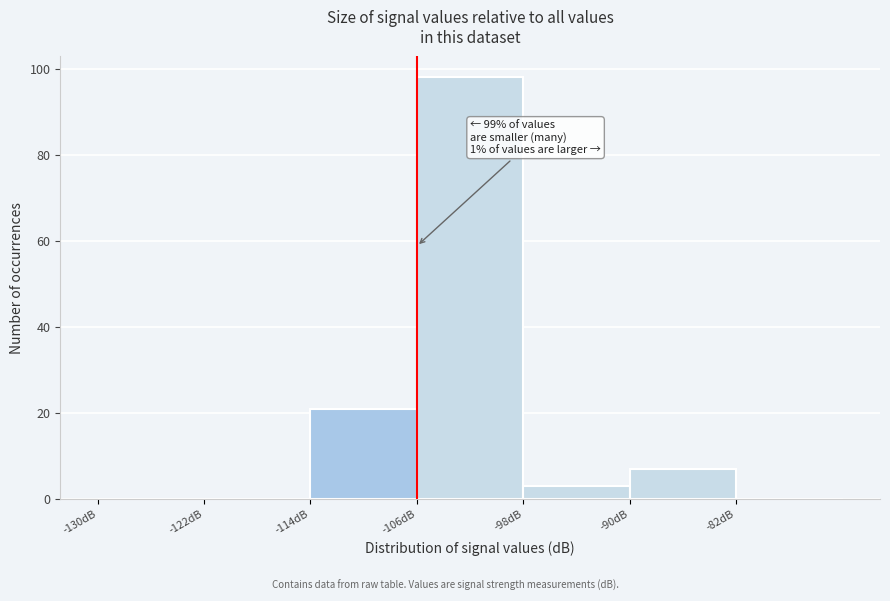

Which range on the x-axis has the tallest bar?

-106 to -98